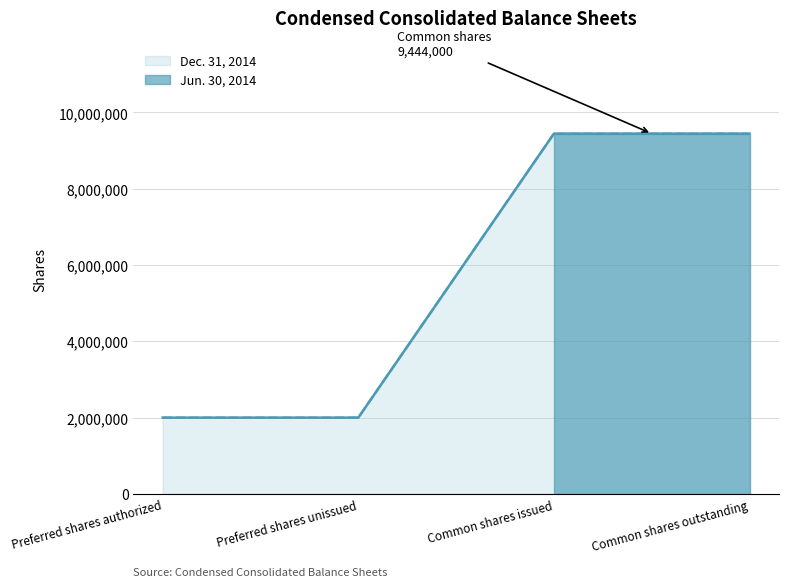

True or false: Dec. 31, 2014 line and Jun. 30, 2014 line cross at least once.

False